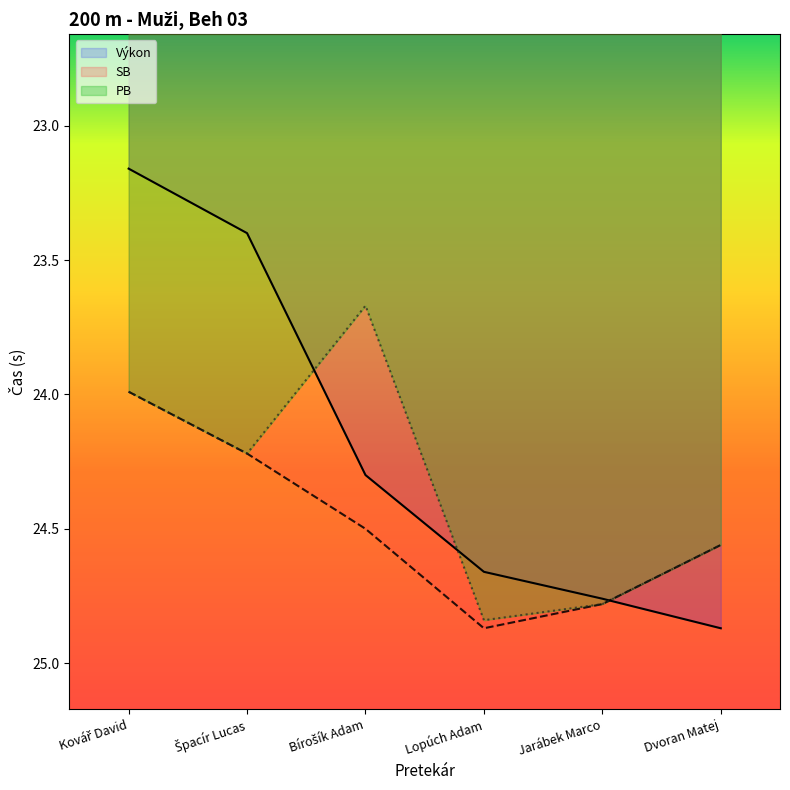

What is the approximate value of Výkon at Dvoran Matej?

24.9